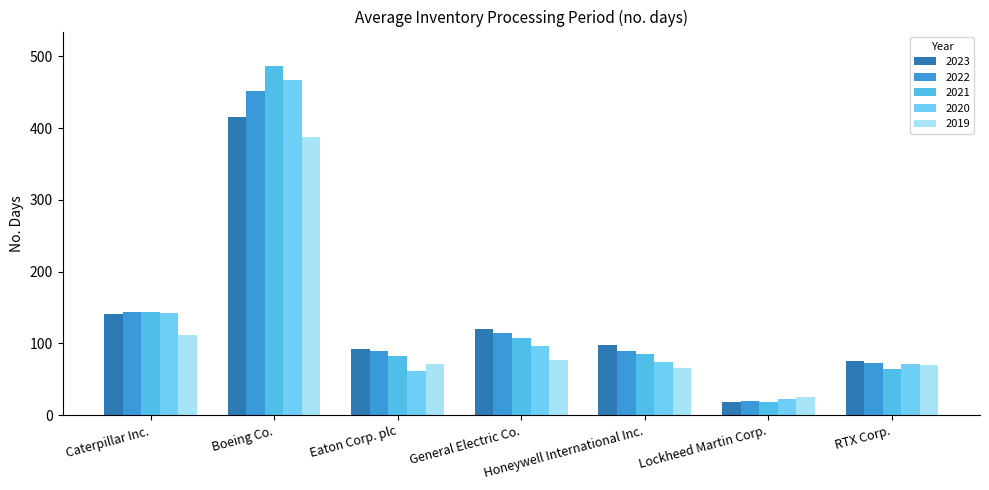

At which label is 2023 closest to 217?

Caterpillar Inc.